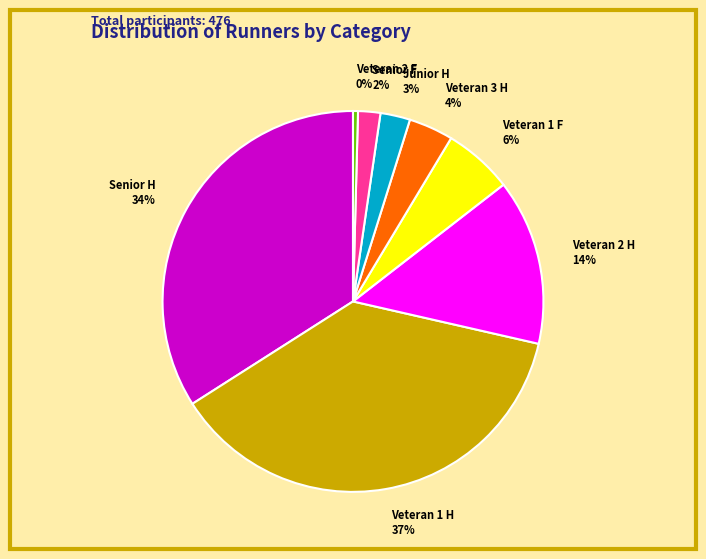

Does Junior H represent more than half of the total?

No